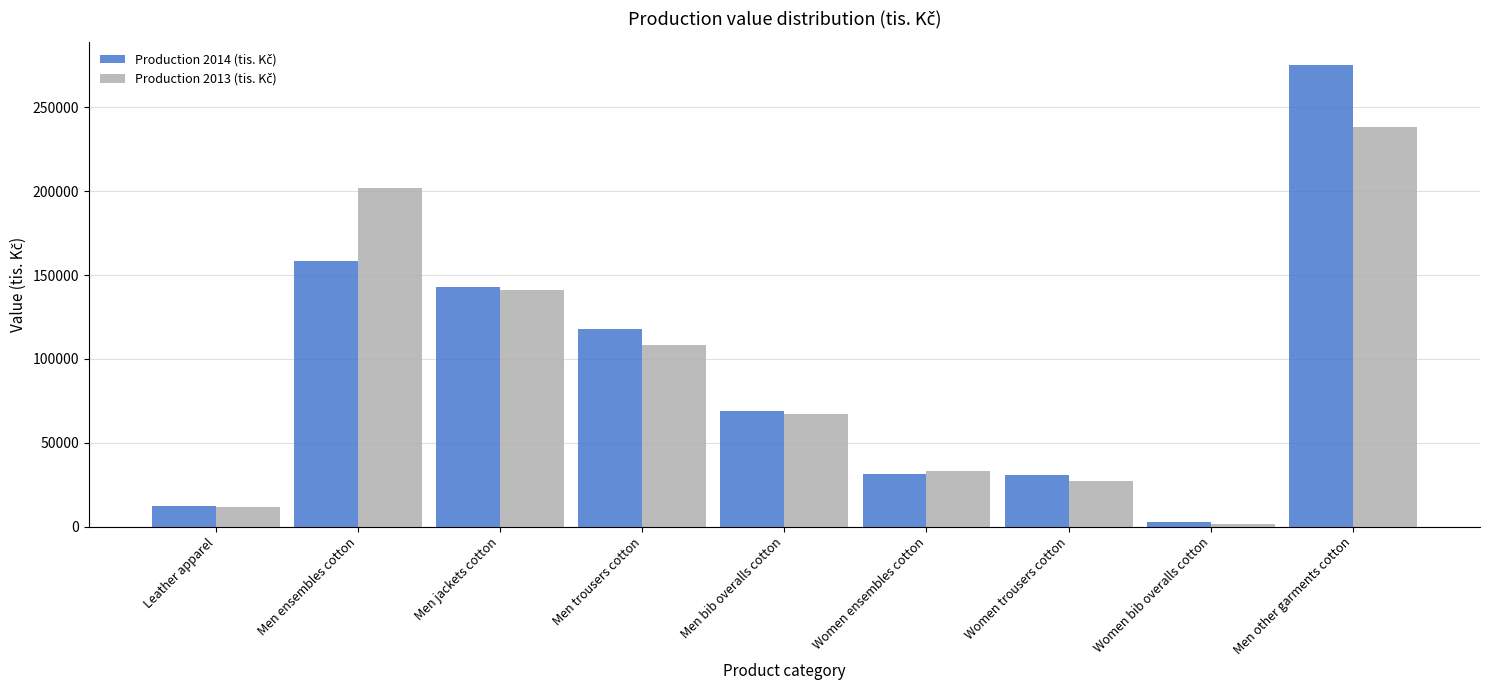

Which category has the highest value across all series?

Men other garments cotton